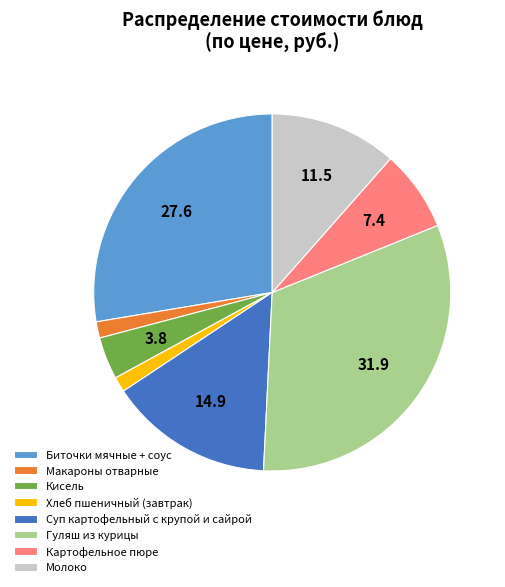

Does any single category account for the majority?

No